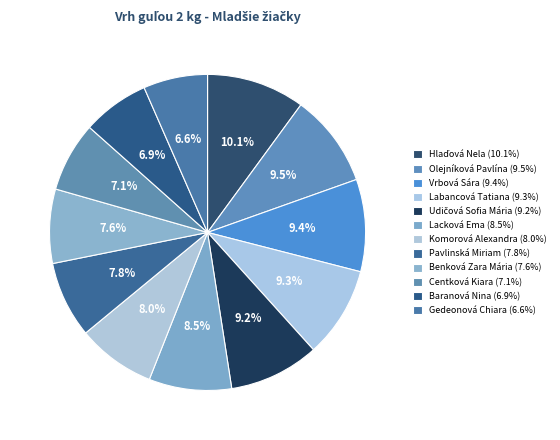

Does any single category account for the majority?

No